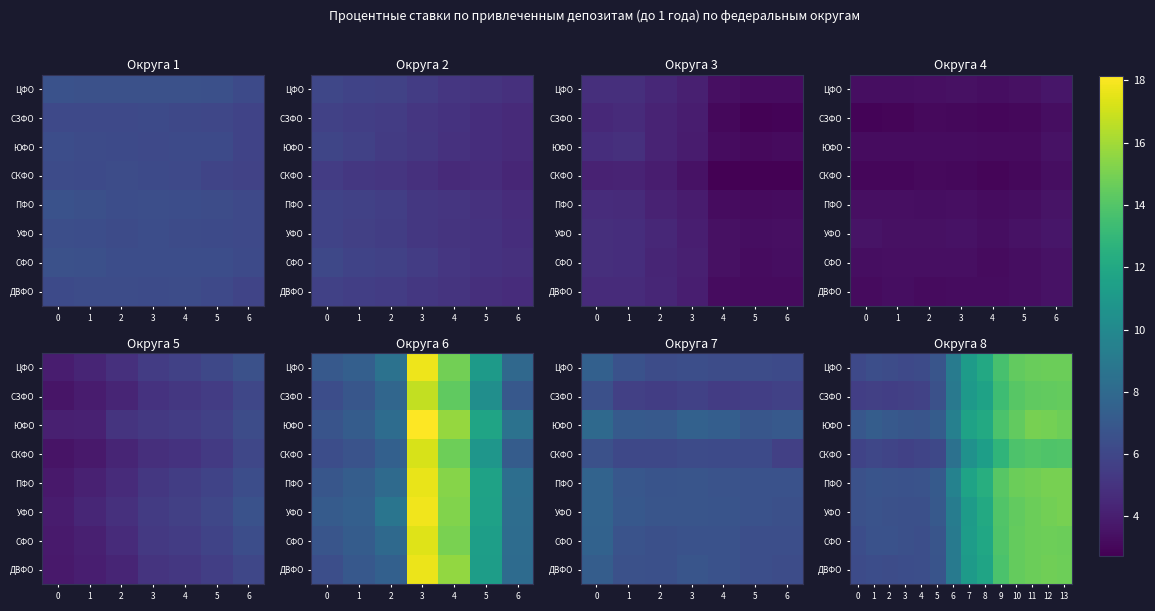

The value of ЮФО at 11 is 15.0. True or false?

True